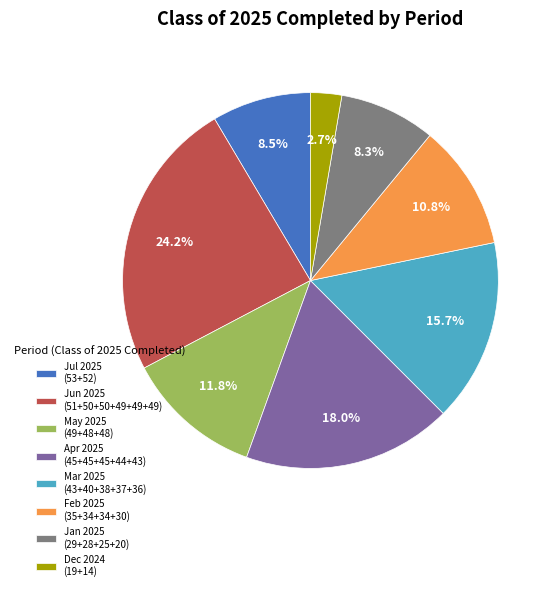

Which category has the smallest portion of the pie?

Dec 2024 (19+14)